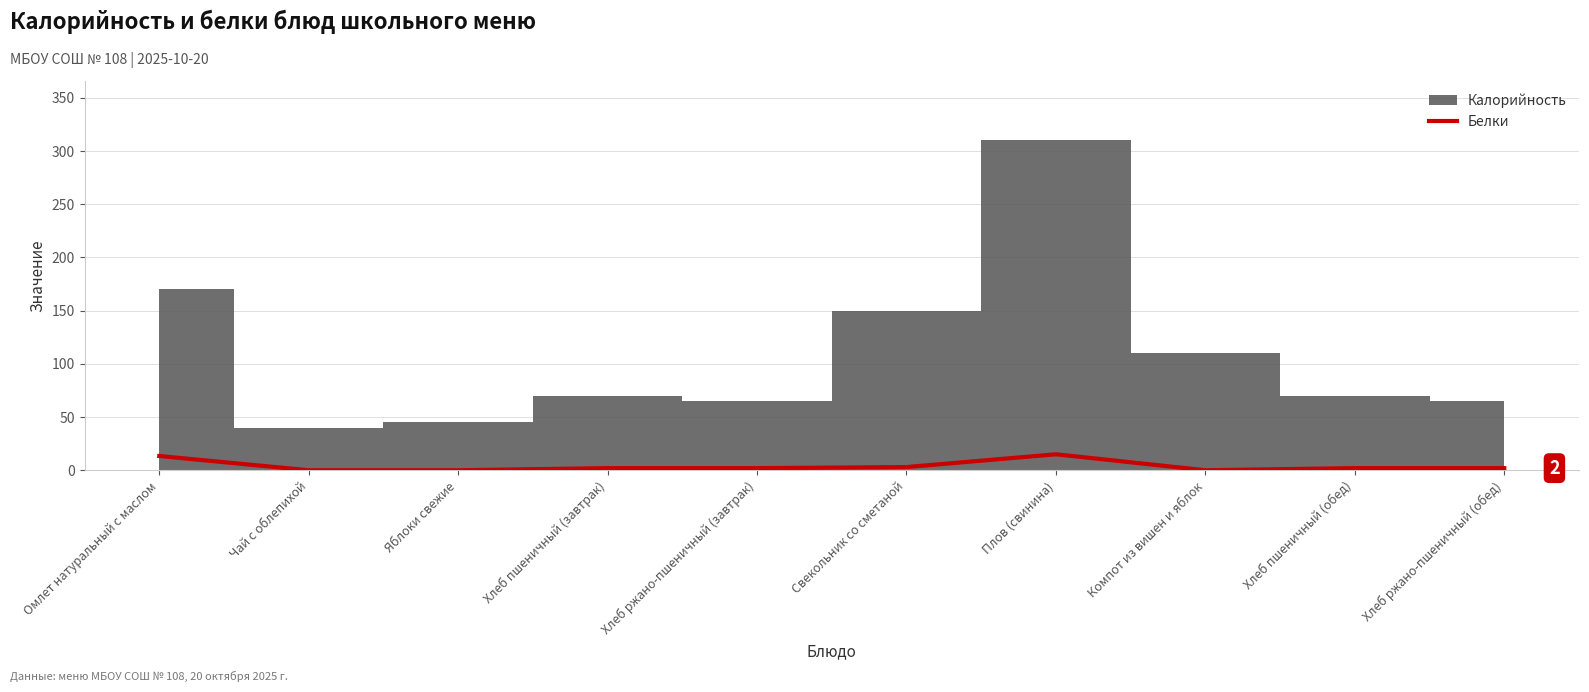

True or false: the data has more than 1 interior local peaks.

False